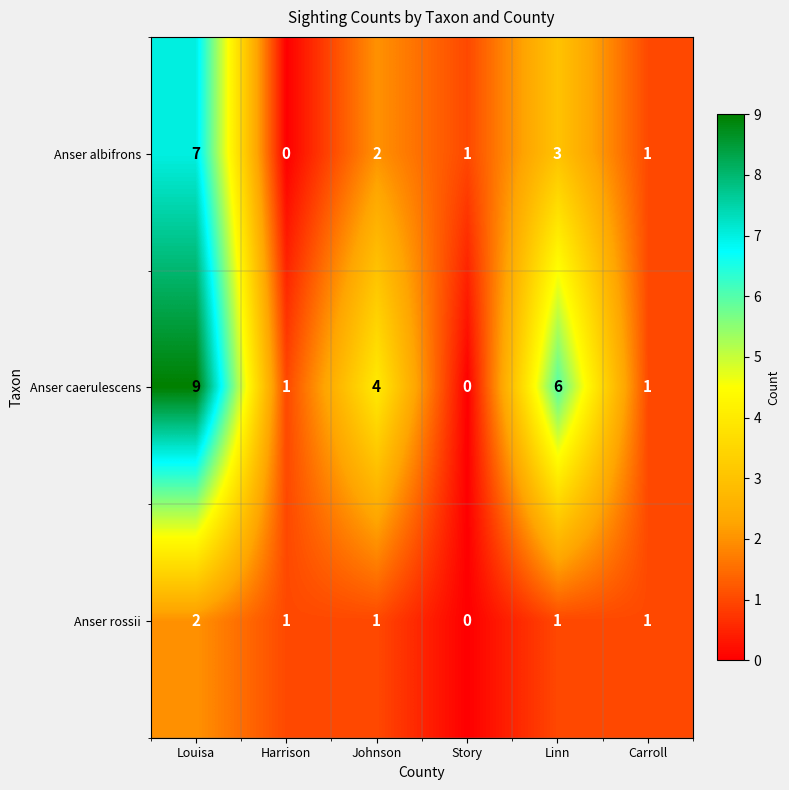

Reading left to right, list all the values displayed in this chart.

Anser albifrons: Louisa=7	Harrison=0	Johnson=2	Story=1	Linn=3	Carroll=1
Anser caerulescens: Louisa=9	Harrison=1	Johnson=4	Story=0	Linn=6	Carroll=1
Anser rossii: Louisa=2	Harrison=1	Johnson=1	Story=0	Linn=1	Carroll=1